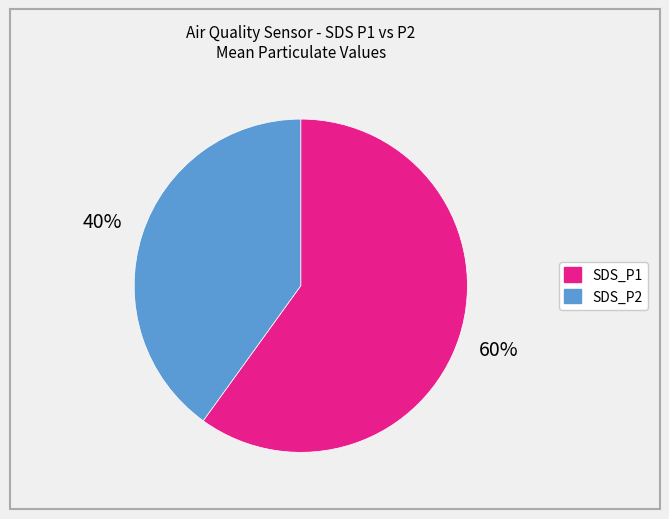

Do SDS_P1 and SDS_P2 together represent more than half of the pie?

Yes